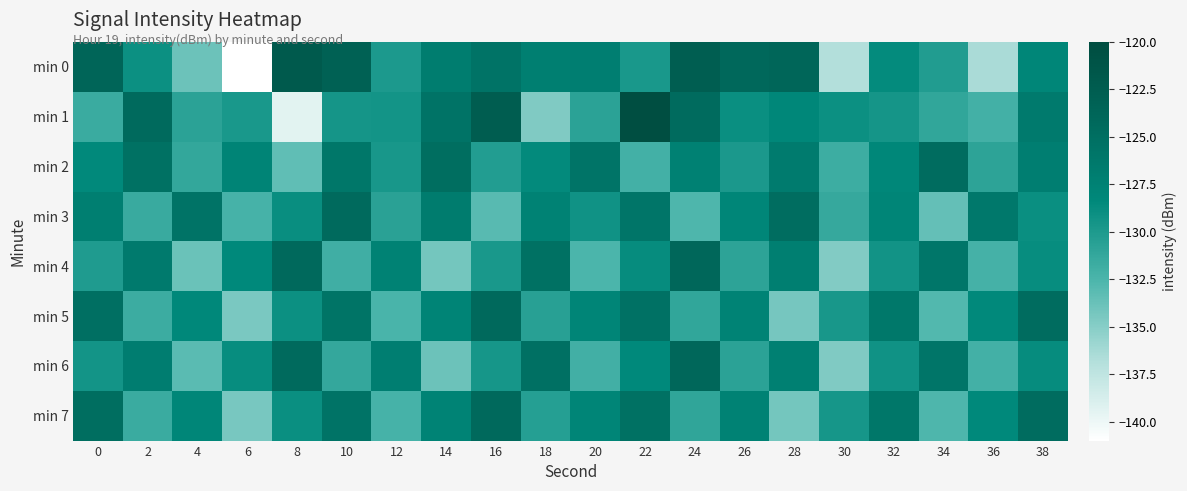

Which series has the widest spread of values?

min 1